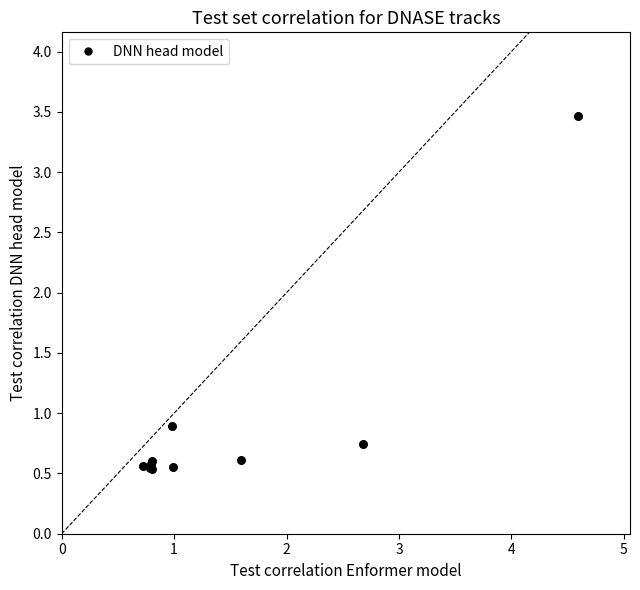

What Y value in the scatter plot is closest to 2?

0.9